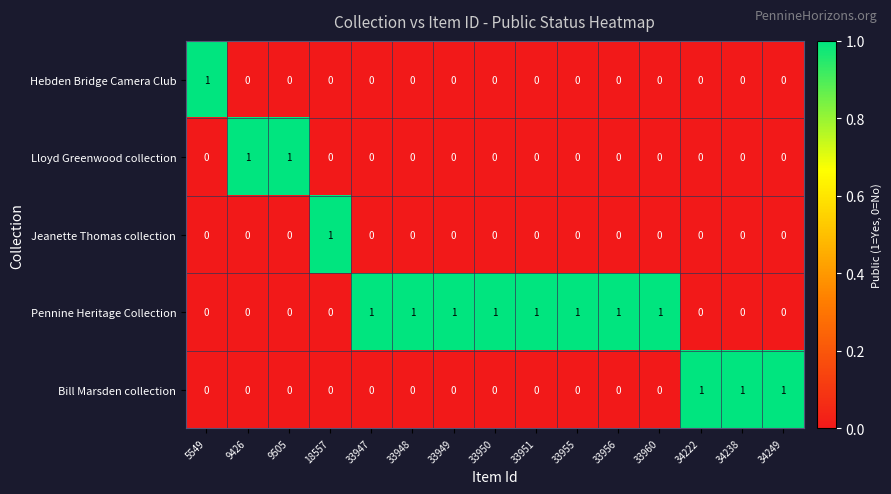

How many series are shown in this chart?

5